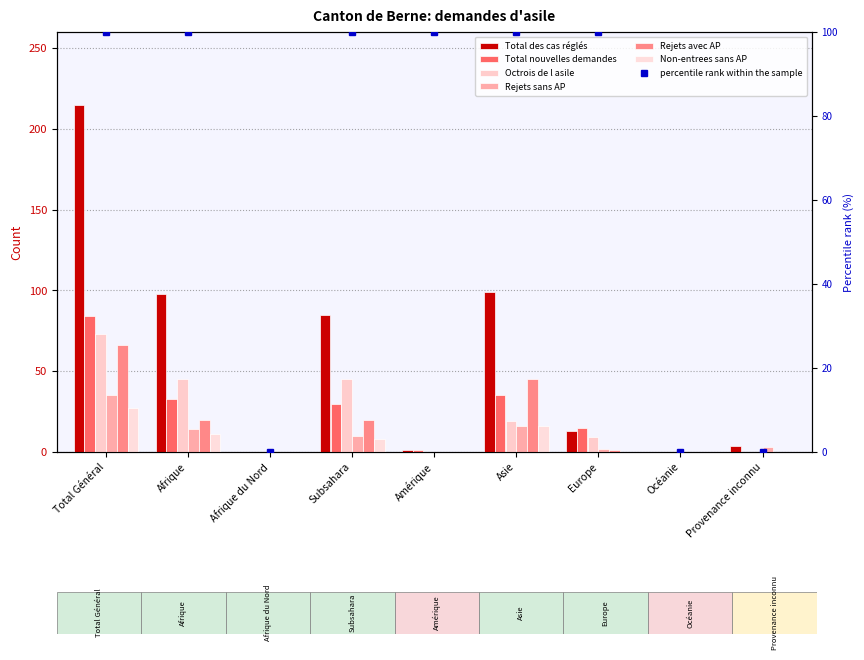

At which label does Total des cas réglés reach its minimum?

Afrique du Nord